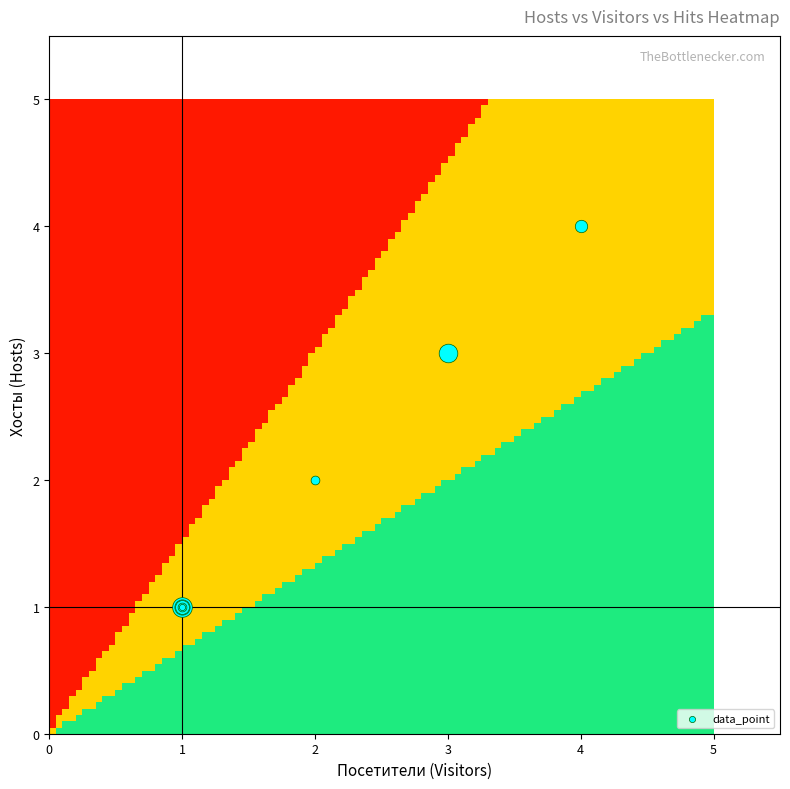

Is the value of 1 at 16 greater than the value of 2 at 0?

No